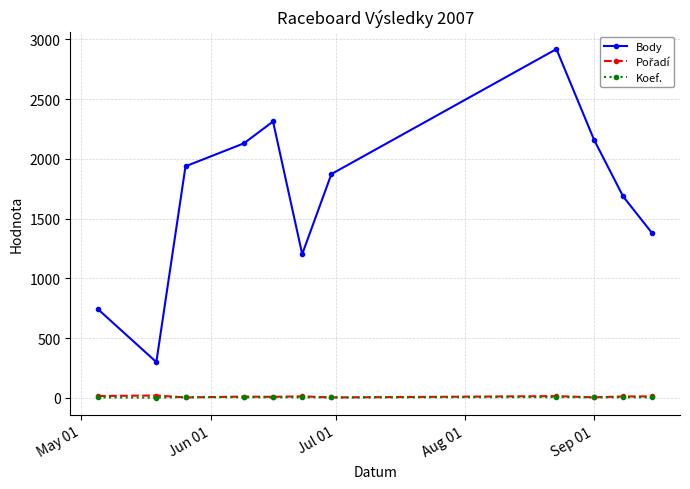

Does the chart have visible grid lines?

Yes